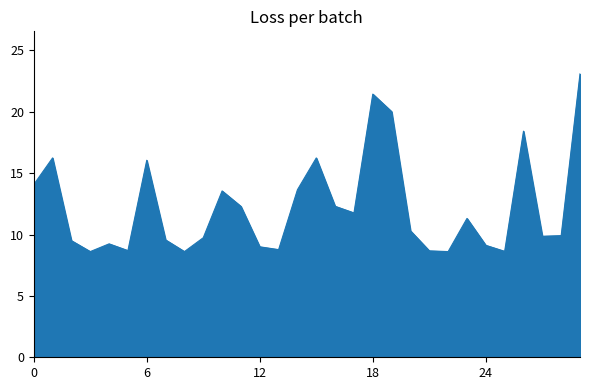

What is the difference between the maximum and minimum values?

14.5